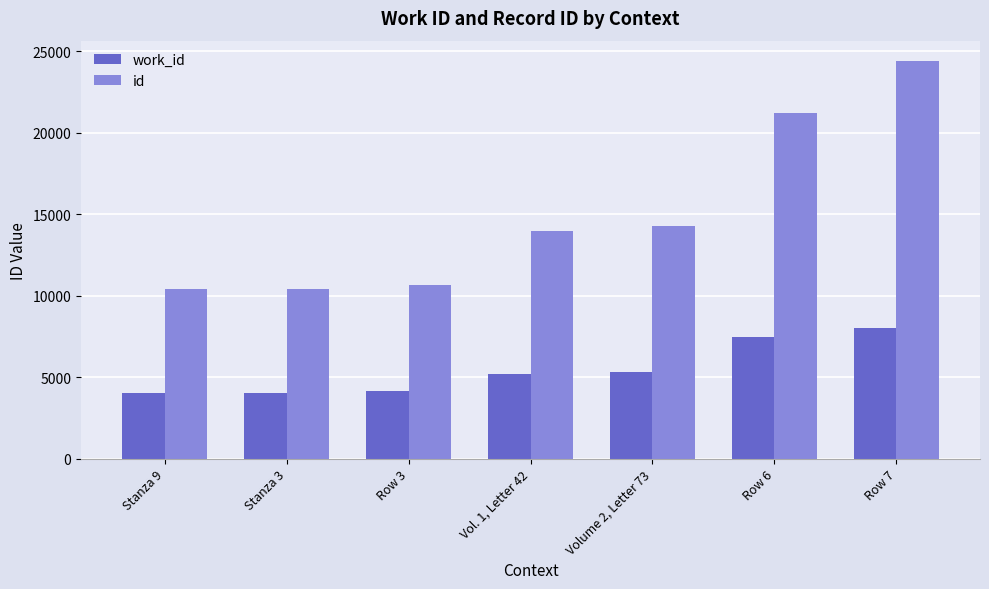

Rank the series by their maximum value, from highest to lowest.

id, work_id